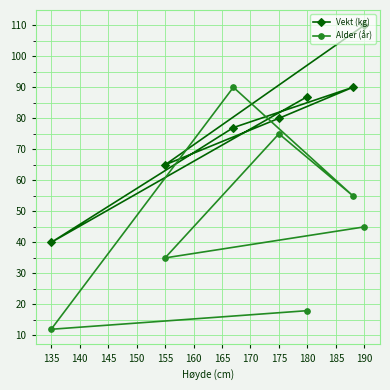

Which series has the largest total across all categories?

Vekt (kg)